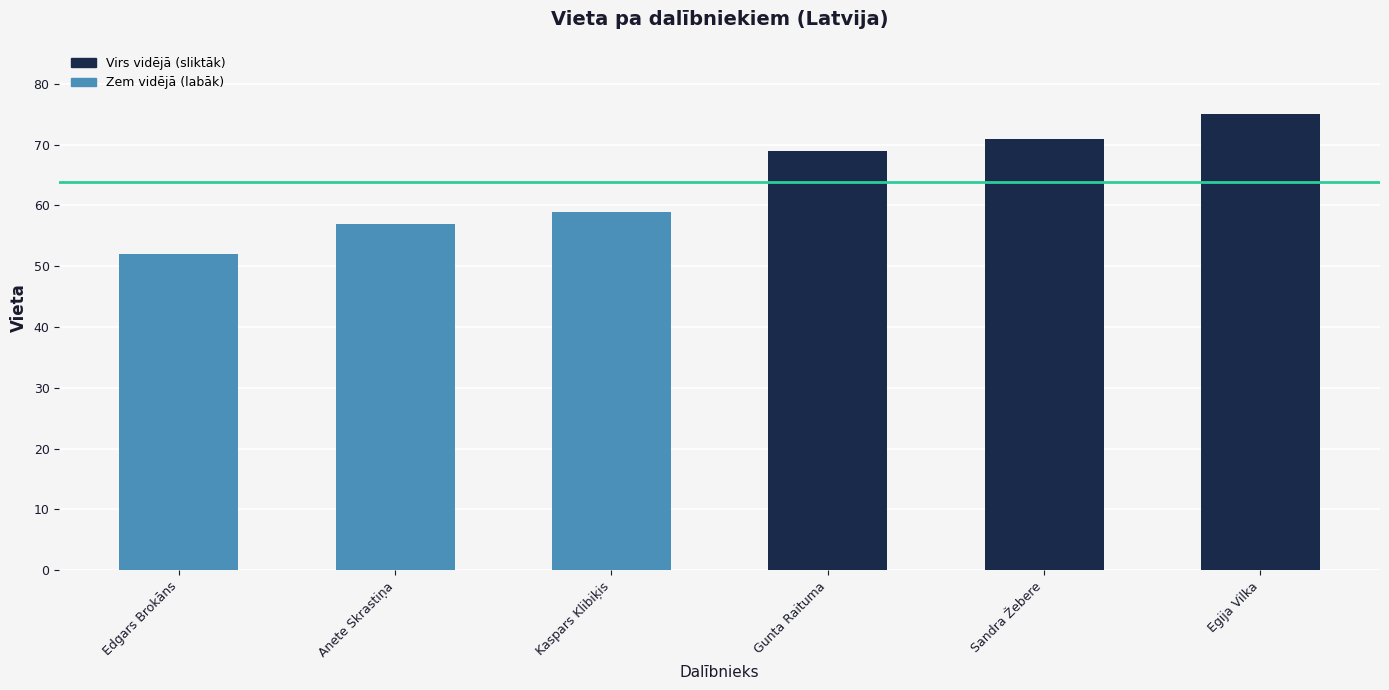

Reading right to left, what are all the values shown in this chart?

Egija Vilka=75	Sandra Žebere=71	Gunta Raituma=69	Kaspars Klibiķis=59	Anete Skrastiņa=57	Edgars Brokāns=52